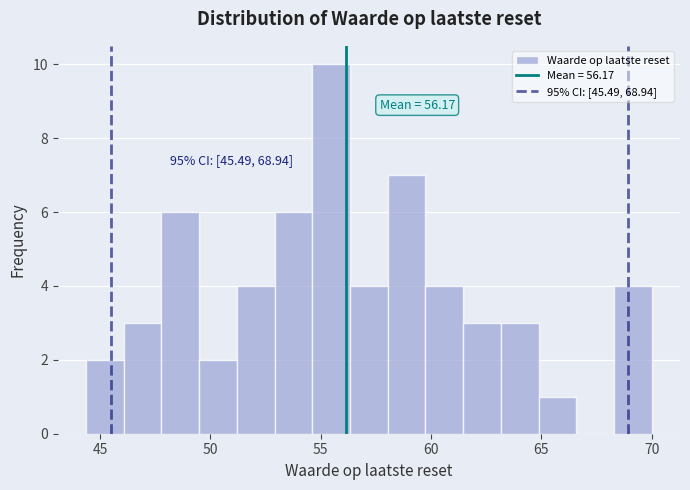

Around what value on the x-axis is the tallest bar? Give the approximate position of its centre, as read against the axis.

55.5